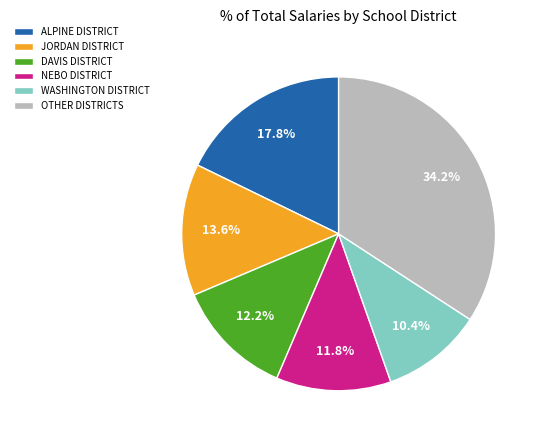

Which category has the smallest portion of the pie?

WASHINGTON DISTRICT